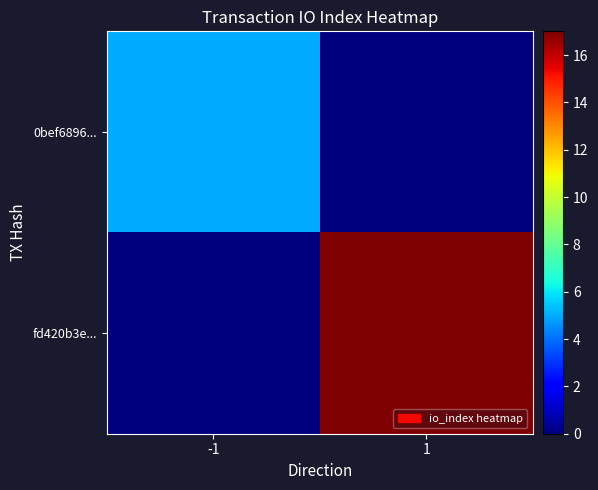

Which series has the largest range (max minus min)?

fd420b3e...